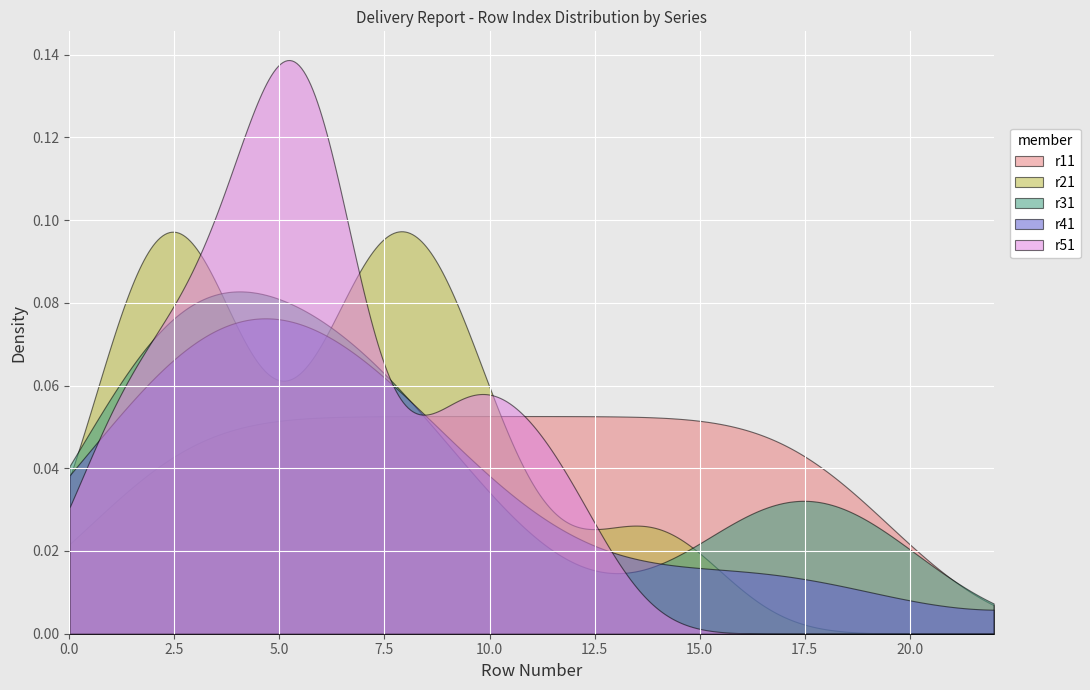

Rank the series by their maximum value, from highest to lowest.

r51, r21, r31, r41, r11